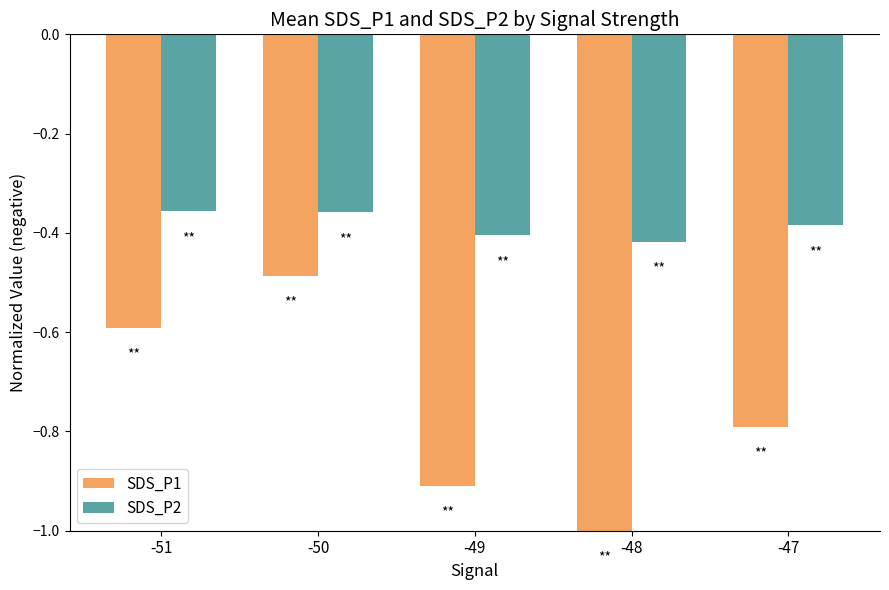

Which series has the largest total across all categories?

SDS_P2